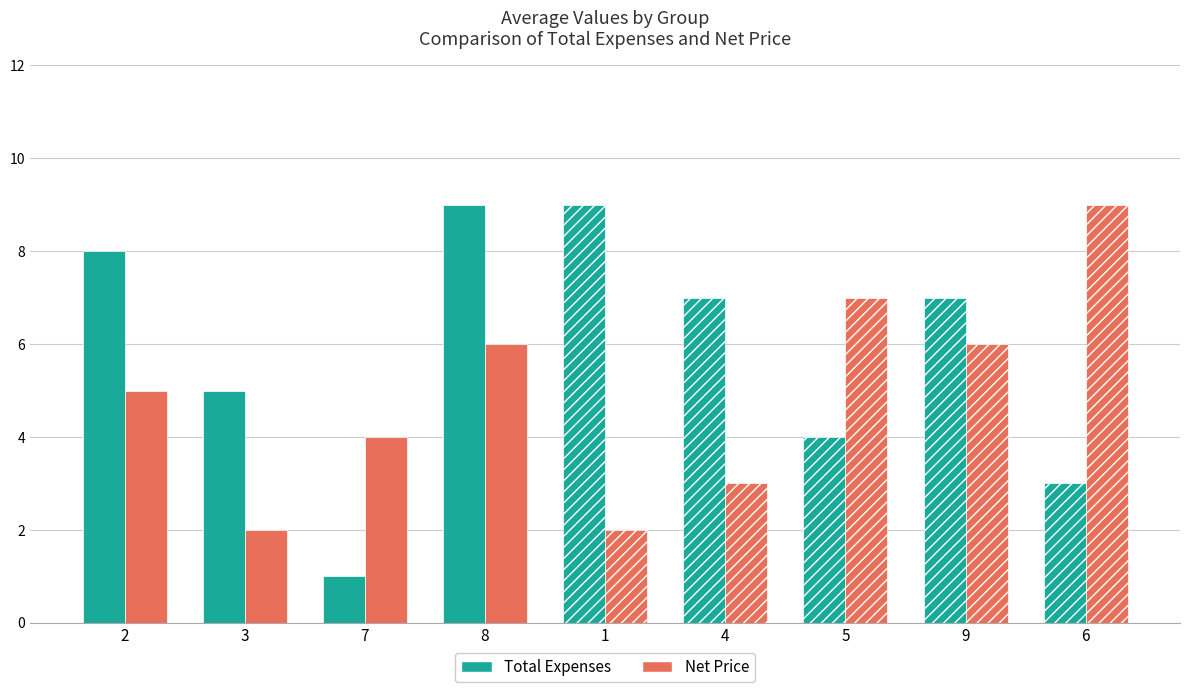

Is the value of Net Price at 9 greater than the value of Total Expenses at 3?

Yes